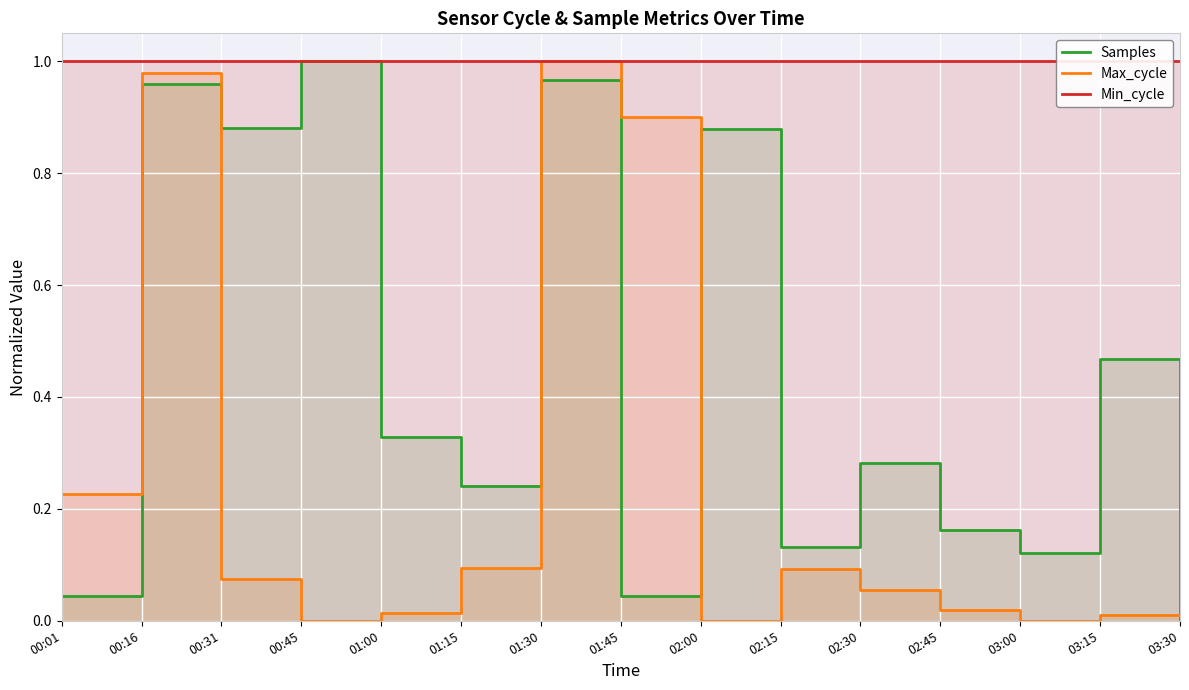

At which category does Max_cycle reach its first local peak?

00:16